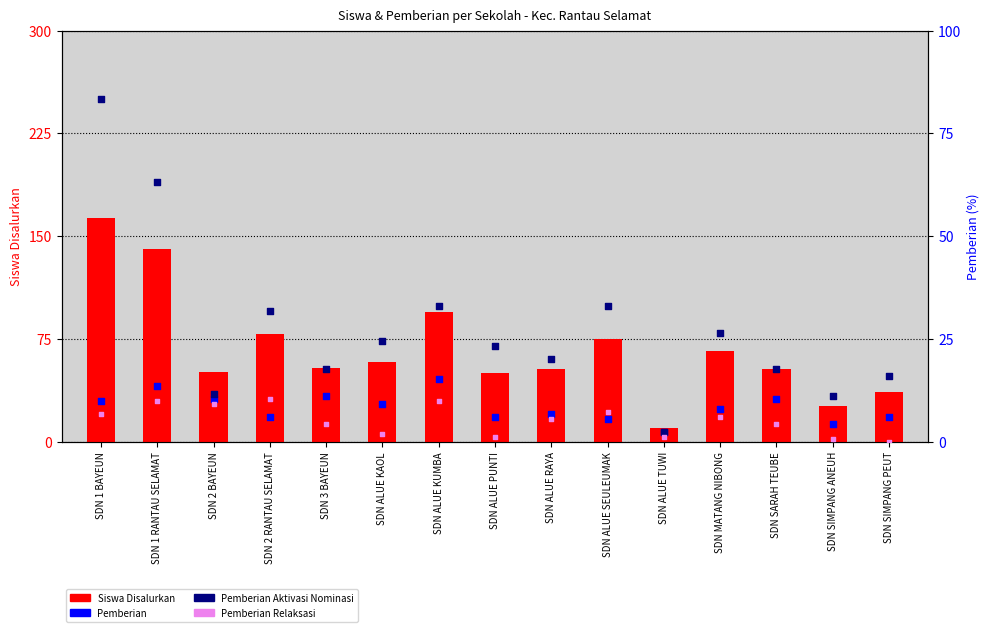

Which series reaches the maximum Y coordinate?

Siswa Disalurkan